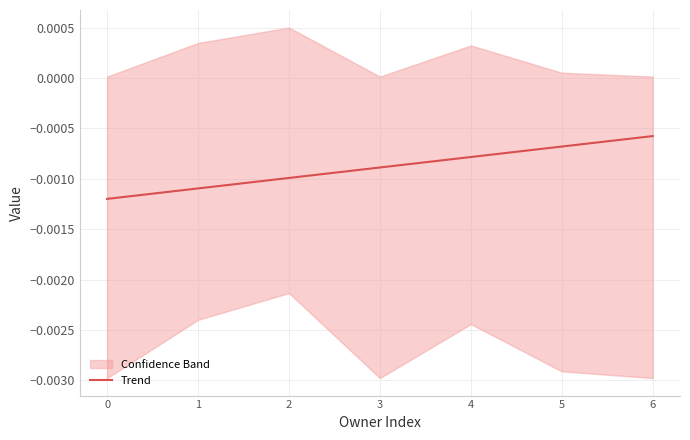

At which label is Trend closest to 0?

6